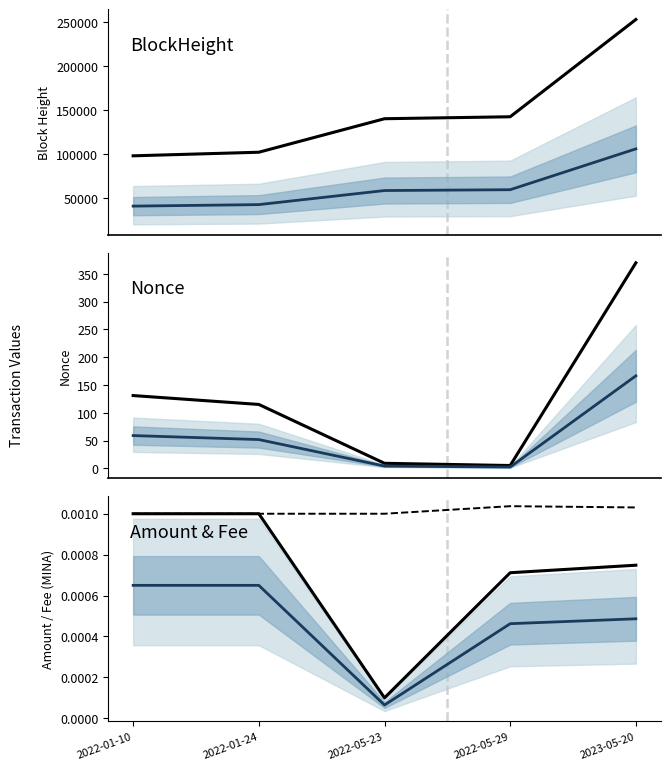

What is the label of the 1st point from the left?

2022-01-10